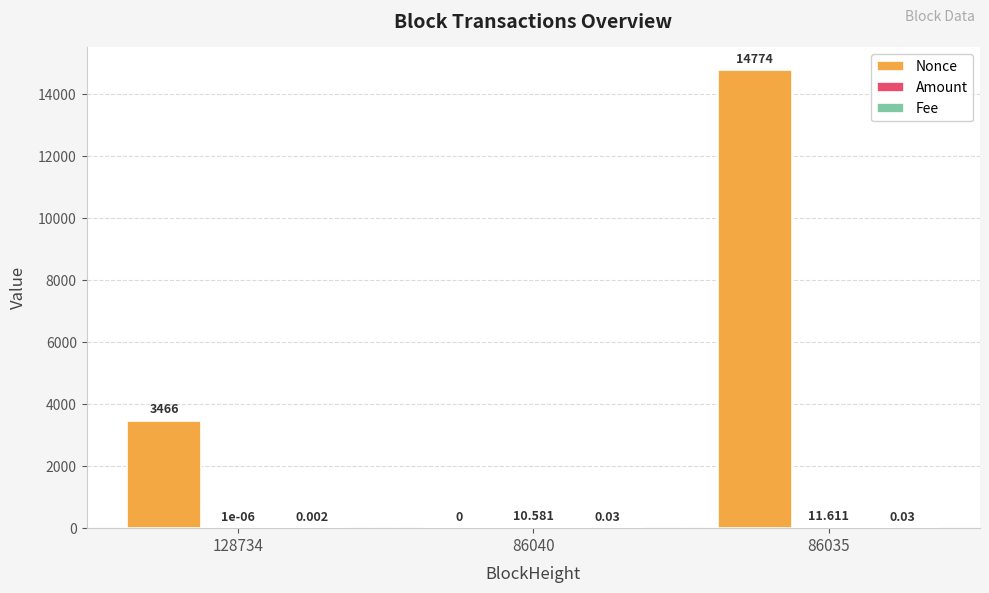

Which series changed the most between 128734 and 86035?

Nonce